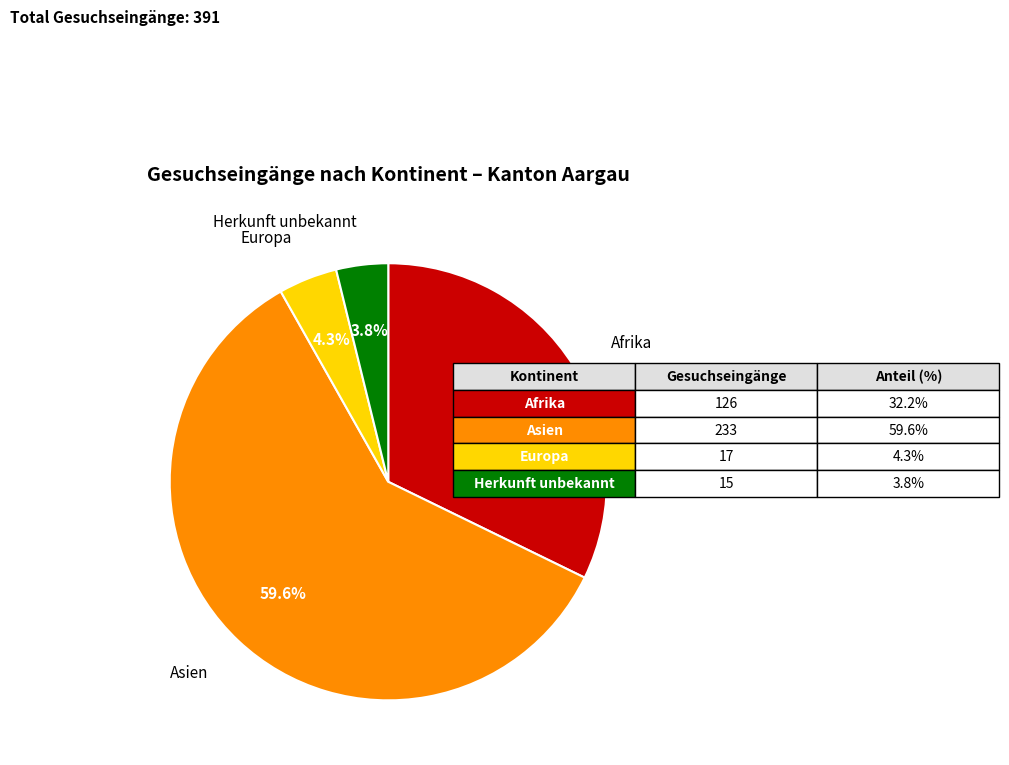

Is there a majority slice in this chart?

Yes